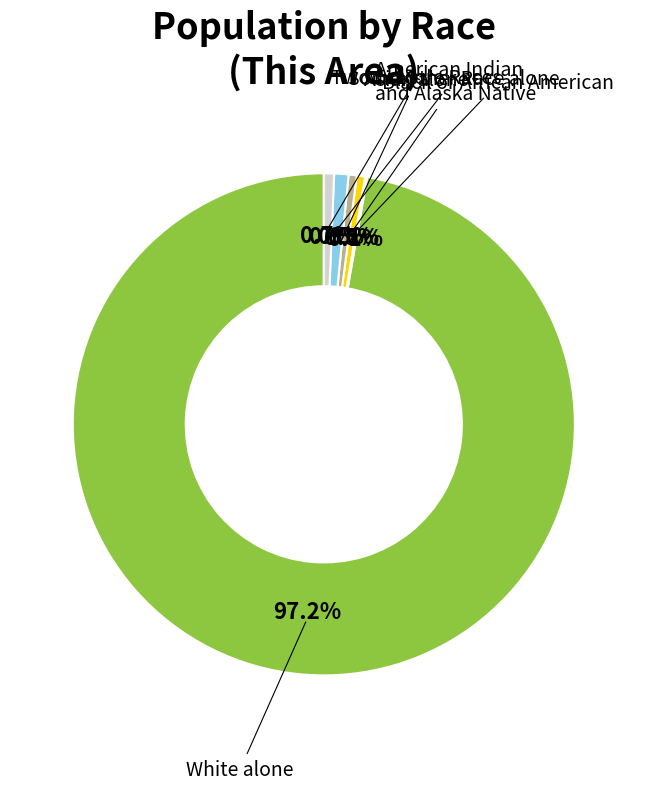

Does any single category account for the majority?

Yes